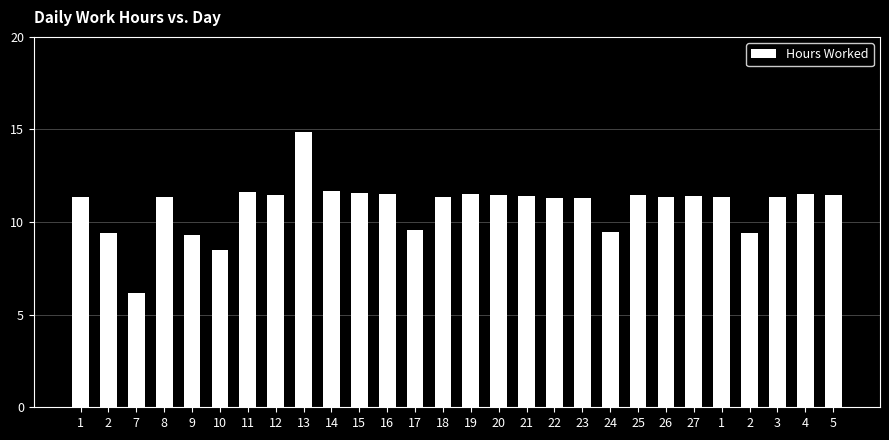

How many data points are less than 11?

7